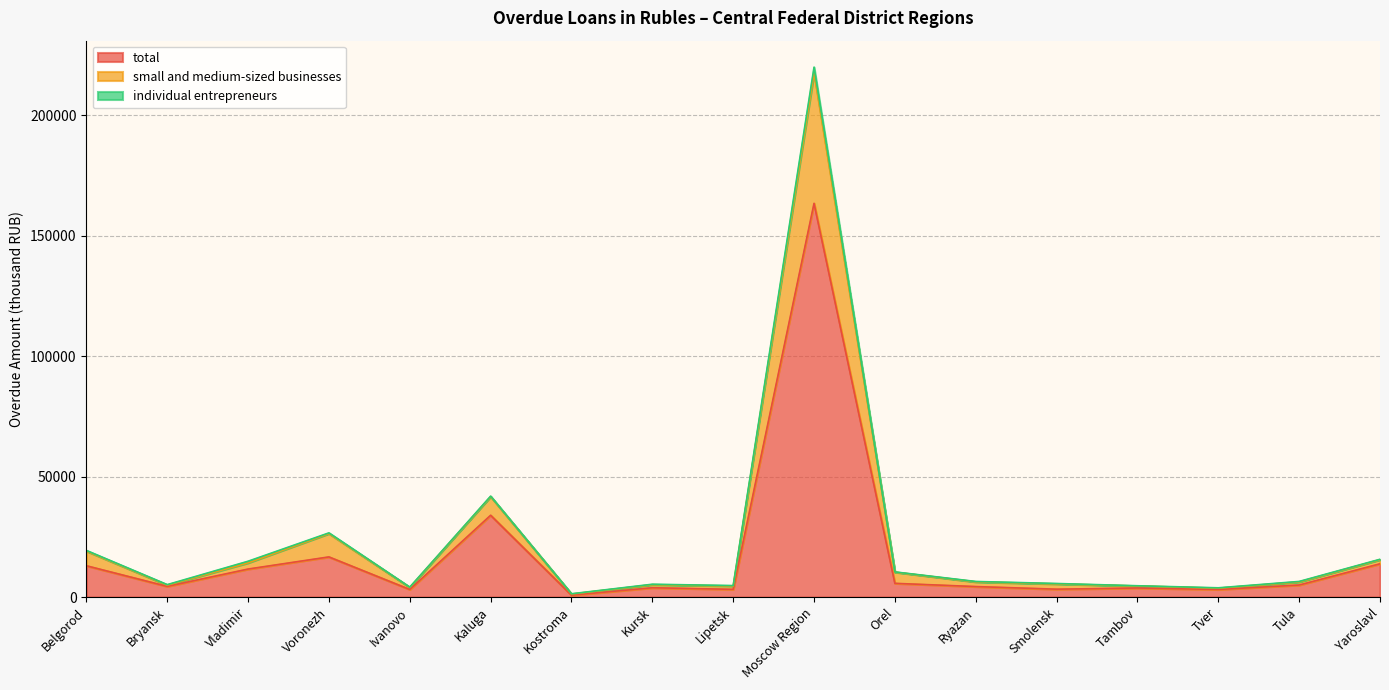

At which category does small and medium-sized businesses reach its first local peak?

Voronezh